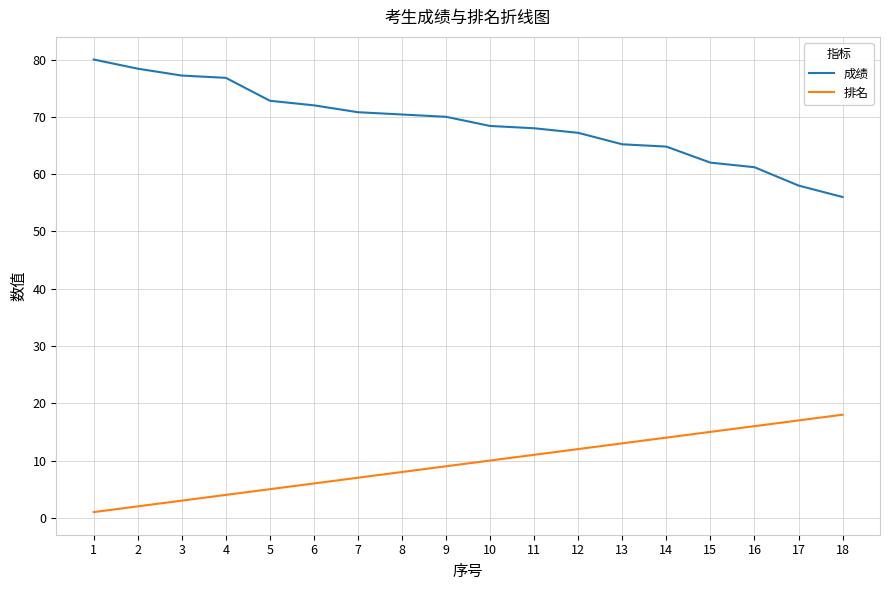

At which label does 排名 reach its peak?

18